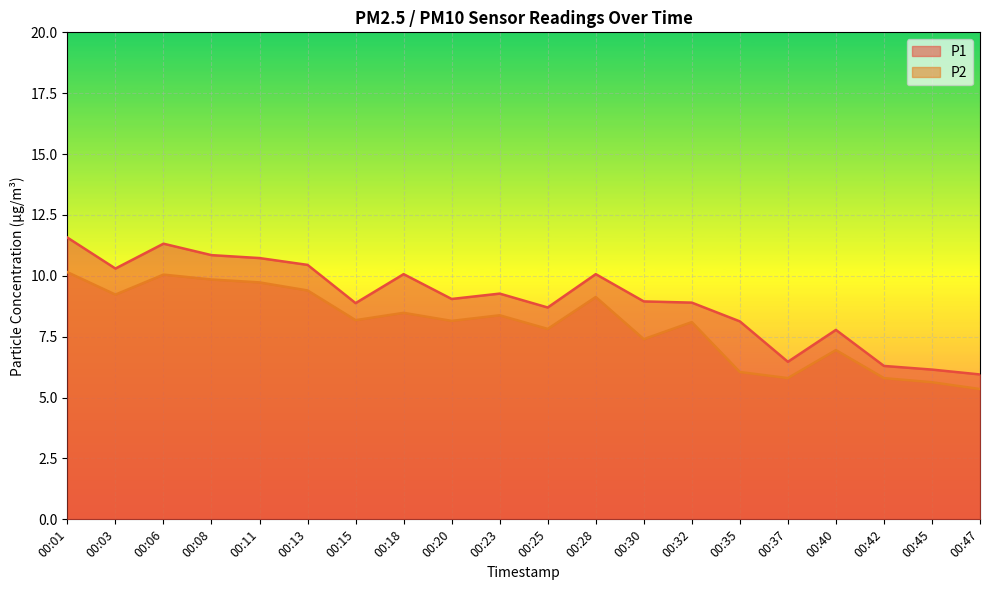

What is the lowest value of the P1 series?

6.0